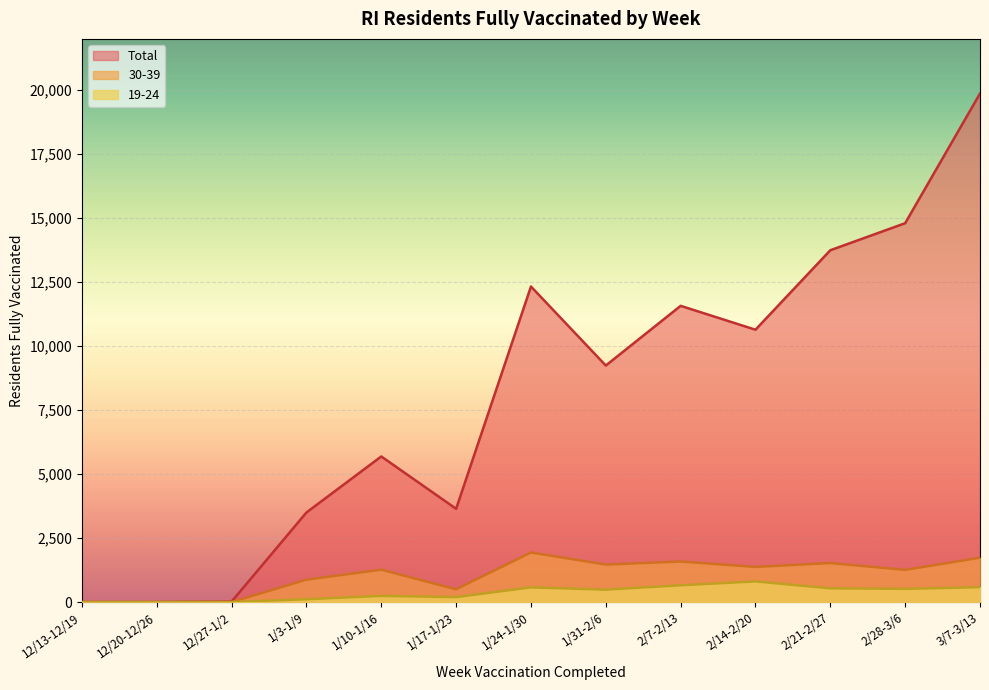

What is the label of the 6th point from the left?

1/17-1/23